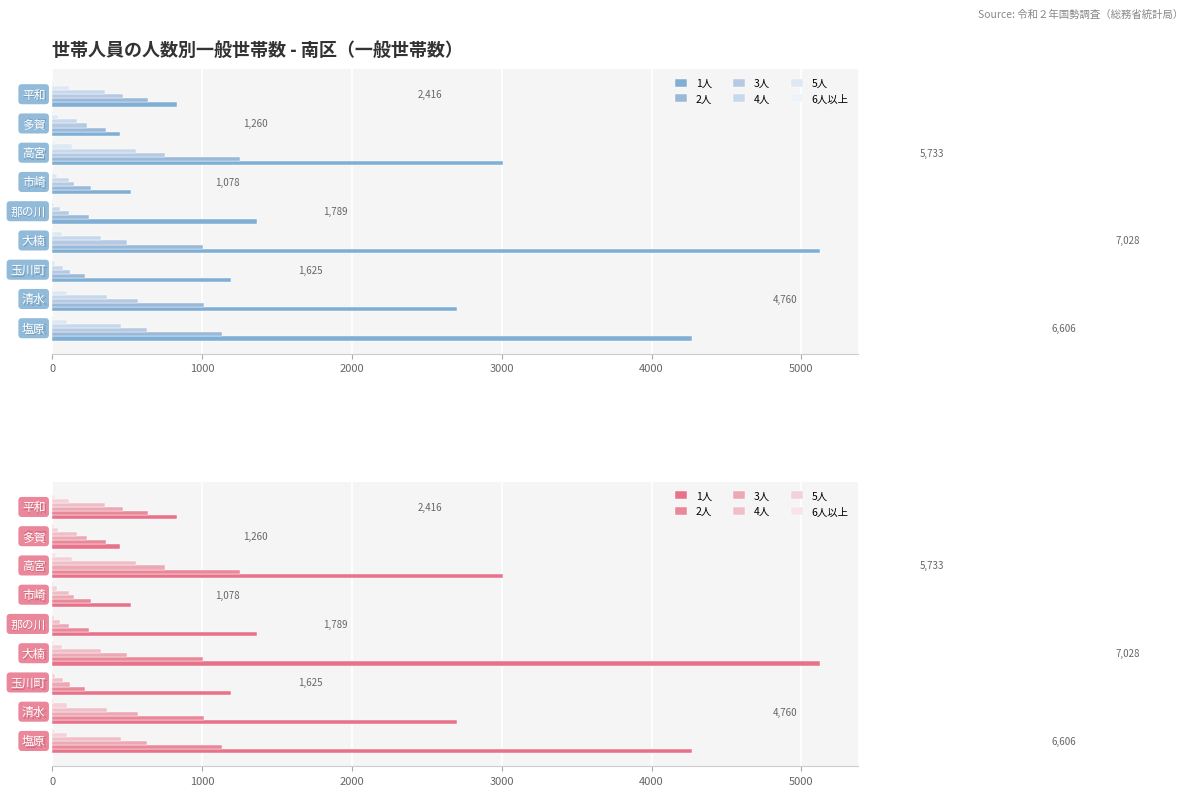

True or false: 1人 has a value of 5122 at 大楠.

True